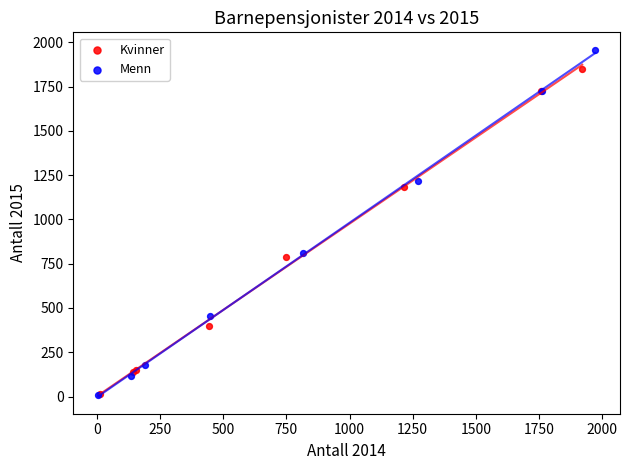

Which series contains the highest Y value?

Menn